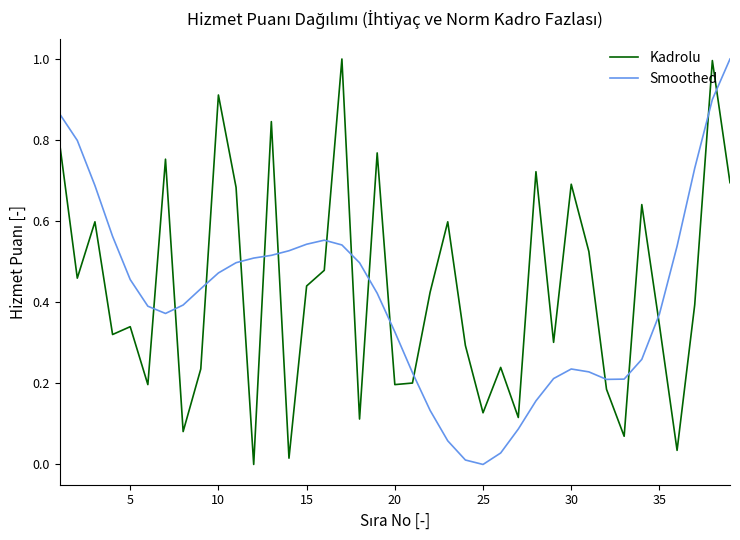

What are all the series names shown in the legend?

Kadrolu, Smoothed